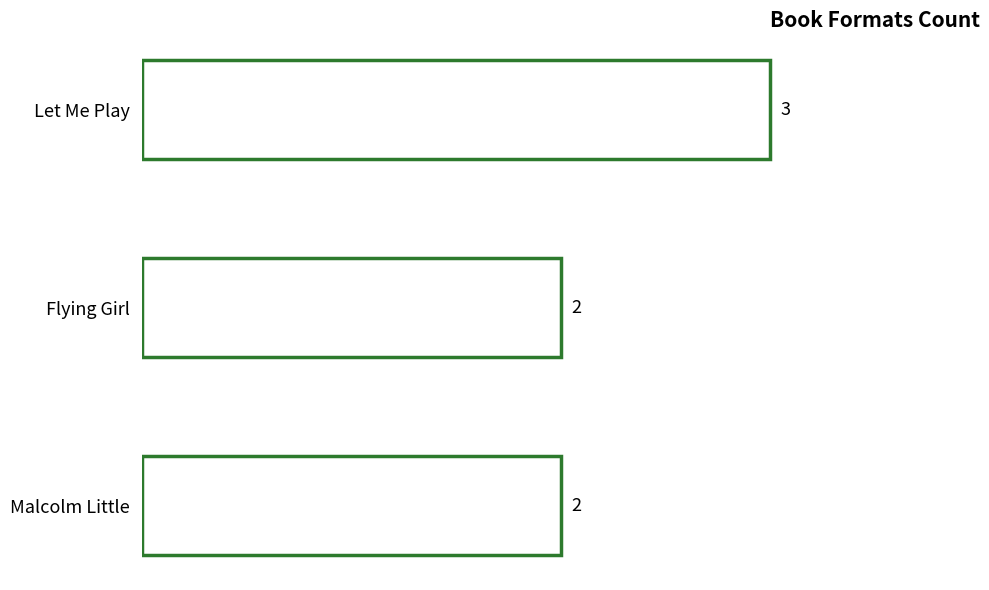

How many data points does each series have?

3